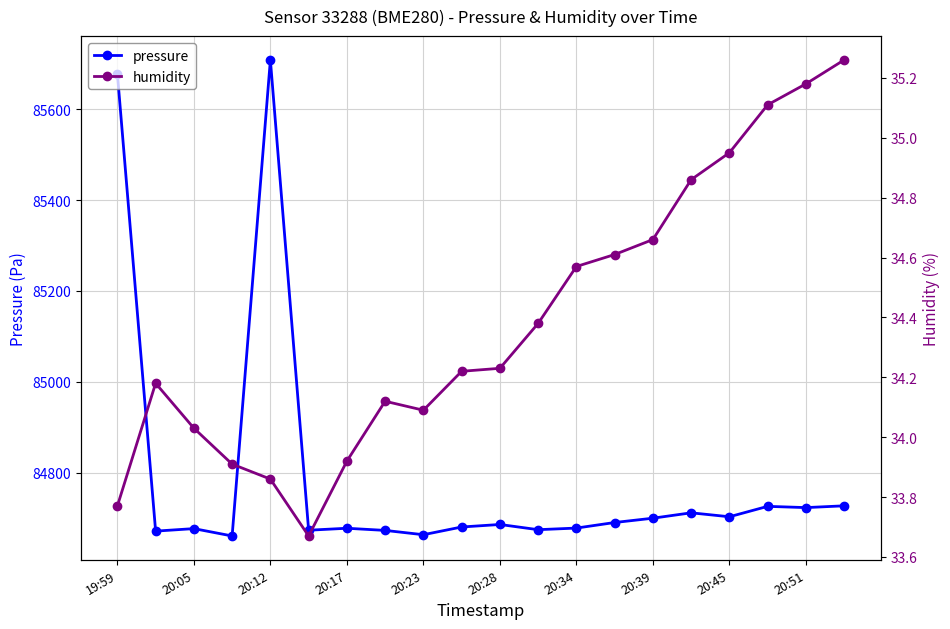

Reading right to left, what are all the values shown in this chart?

pressure: 84726.9	84722.9	84725.7	84702.8	84711.4	84699.6	84690.1	84677.9	84674.3	84685.8	84680.2	84663.2	84672.7	84677.4	84673.1	85708.7	84660.4	84676.7	84671.1	85678.6
humidity: 35.3	35.2	35.1	35.0	34.9	34.7	34.6	34.6	34.4	34.2	34.2	34.1	34.1	33.9	33.7	33.9	33.9	34.0	34.2	33.8